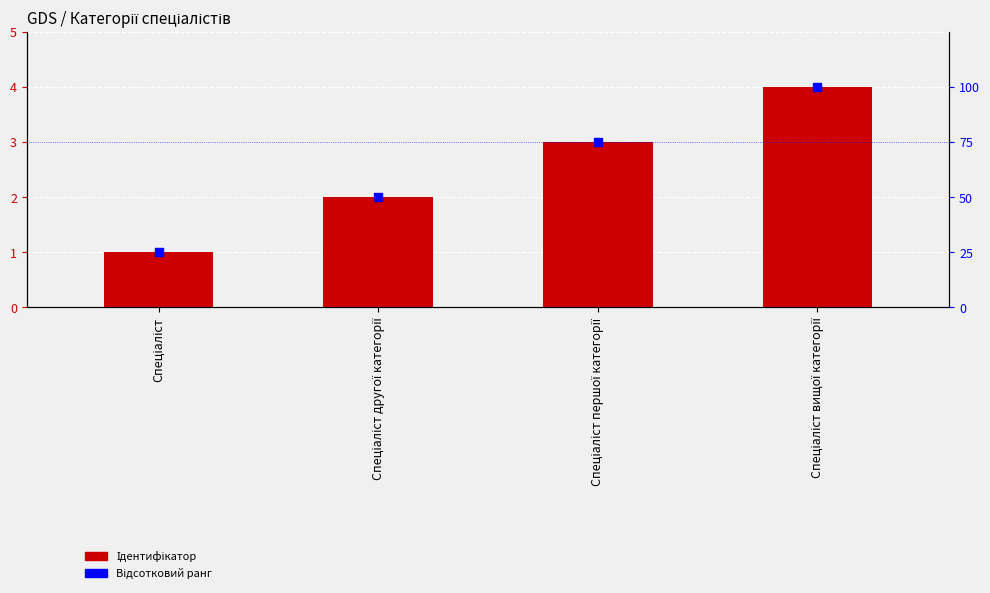

Which series has the widest spread of Y values?

Відсотковий ранг